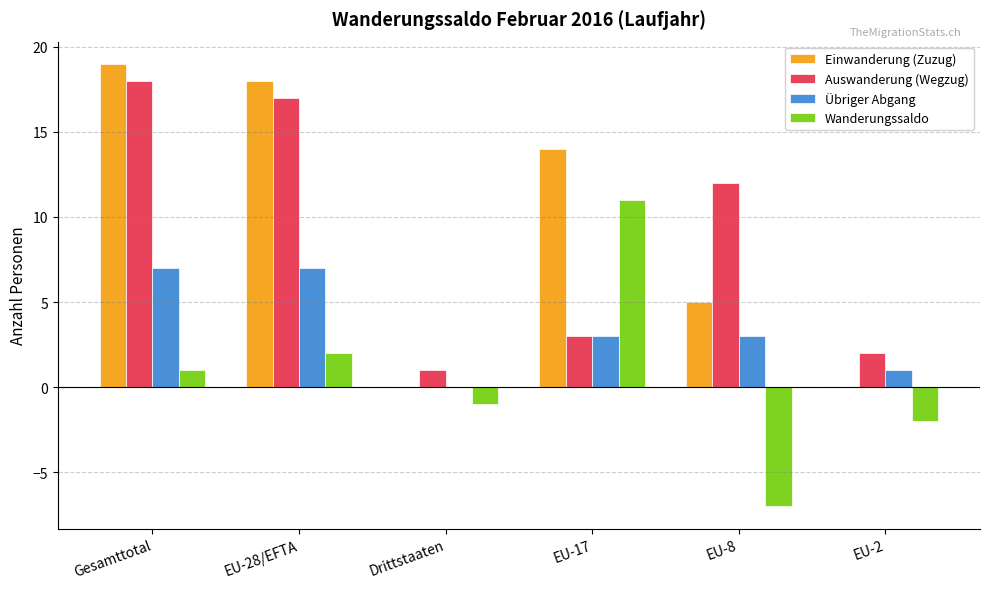

What is the sum of all Auswanderung (Wegzug) values?

53